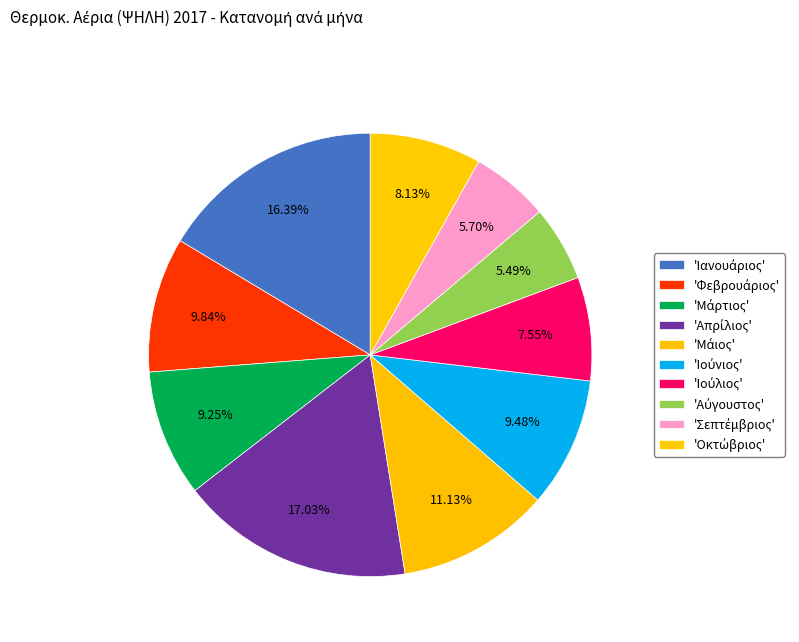

Which slice is the largest?

Απρίλιος